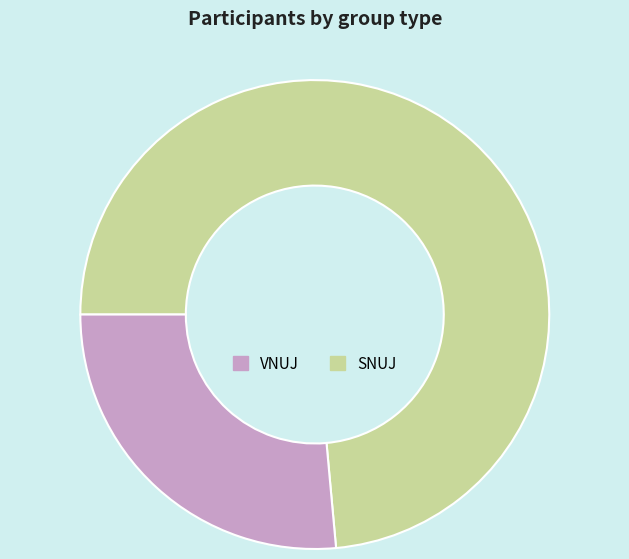

Does any single category account for the majority?

Yes